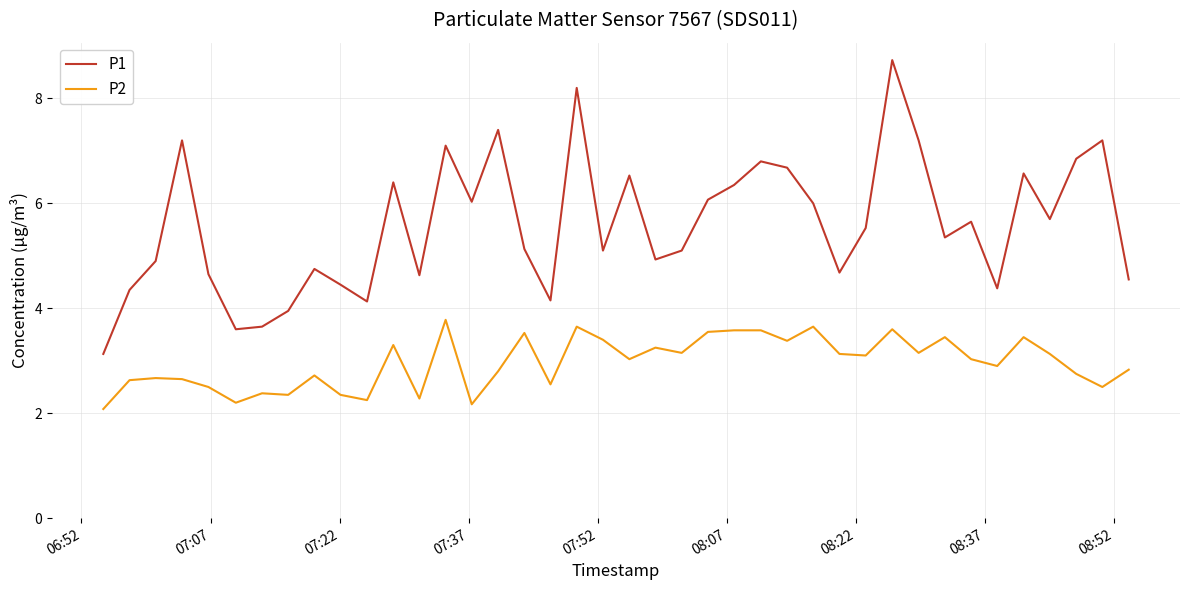

Rank the series by their maximum value, from highest to lowest.

P1, P2